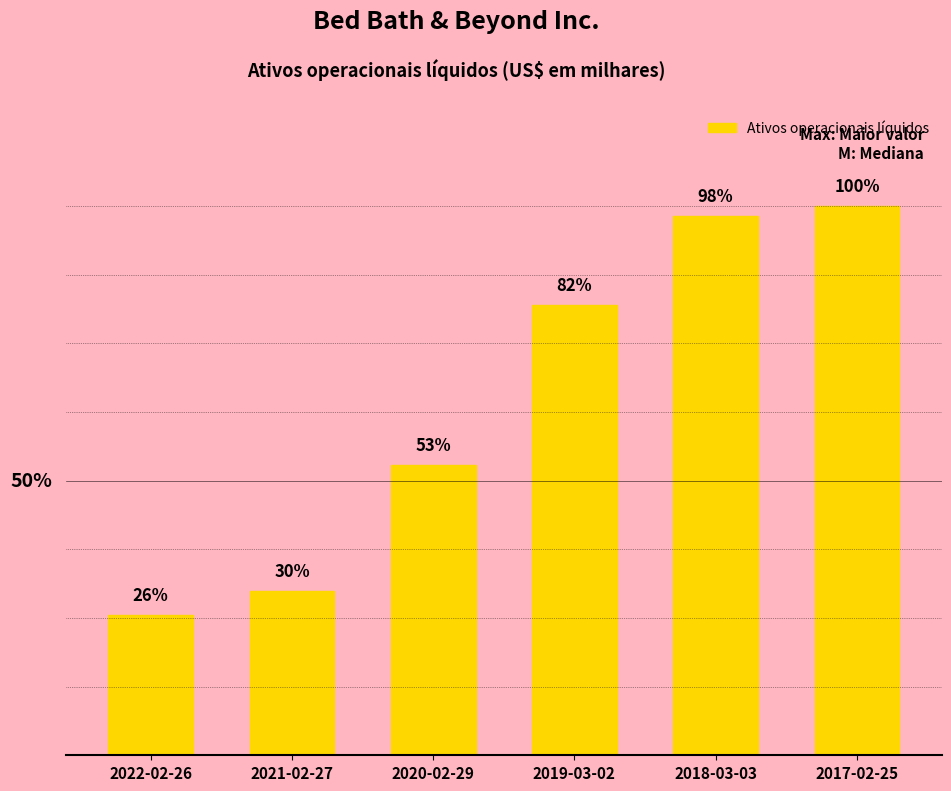

What is the maximum value shown in the chart?

3727651